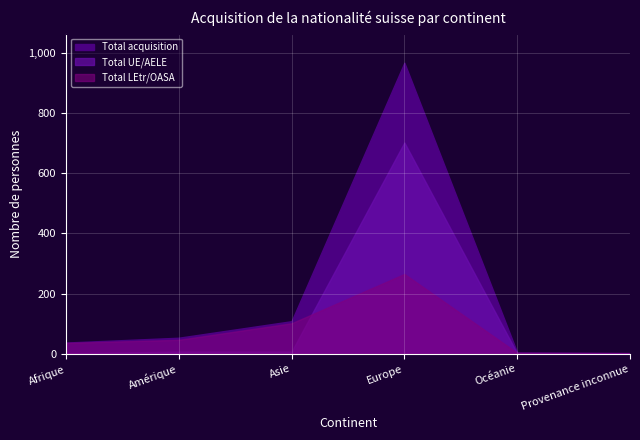

Rank the series by their average value, from highest to lowest.

Total acquisition, Total UE/AELE, Total LEtr/OASA